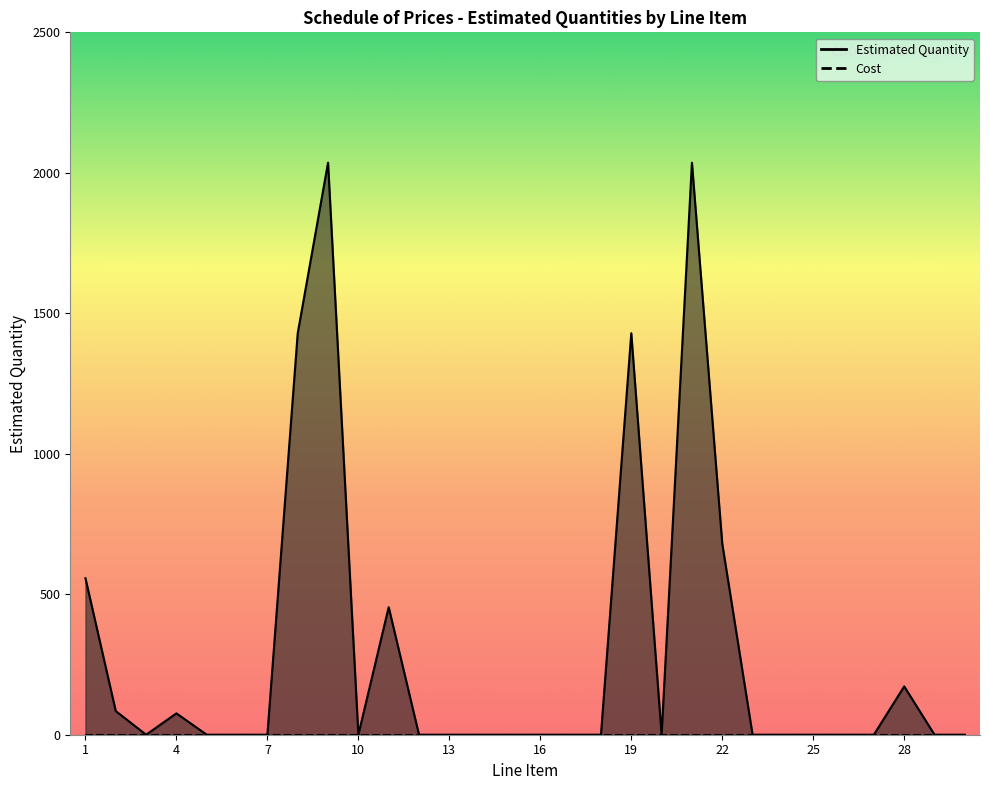

Reading left to right, extract all data points from this chart.

557	84	0	76	0	0	0	1429	2036	0	454	0	0	0	0	0	0	0	1429	0	2036	680	0	0	0	0	0	172	0	0